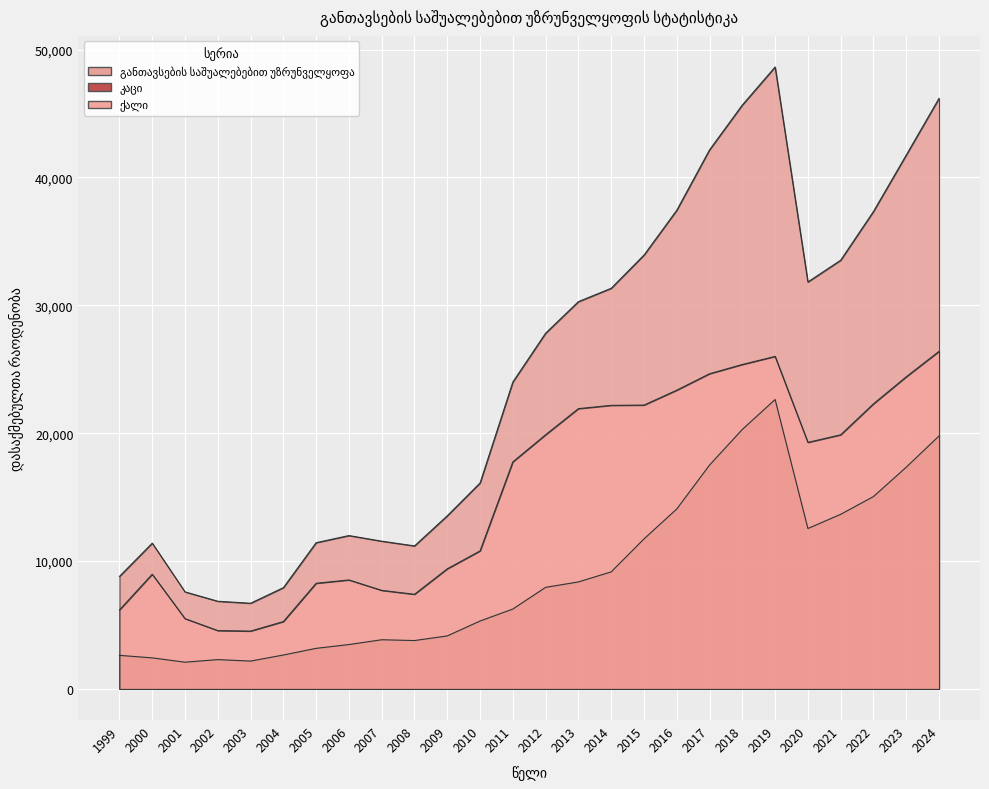

What is the difference between the maximum and second lowest values in the ქალი series?

21835.0